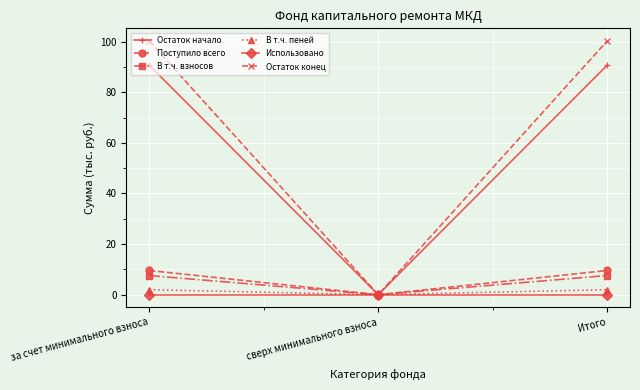

What are all the series names shown in the legend?

Остаток начало, Поступило всего, В т.ч. взносов, В т.ч. пеней, Использовано, Остаток конец